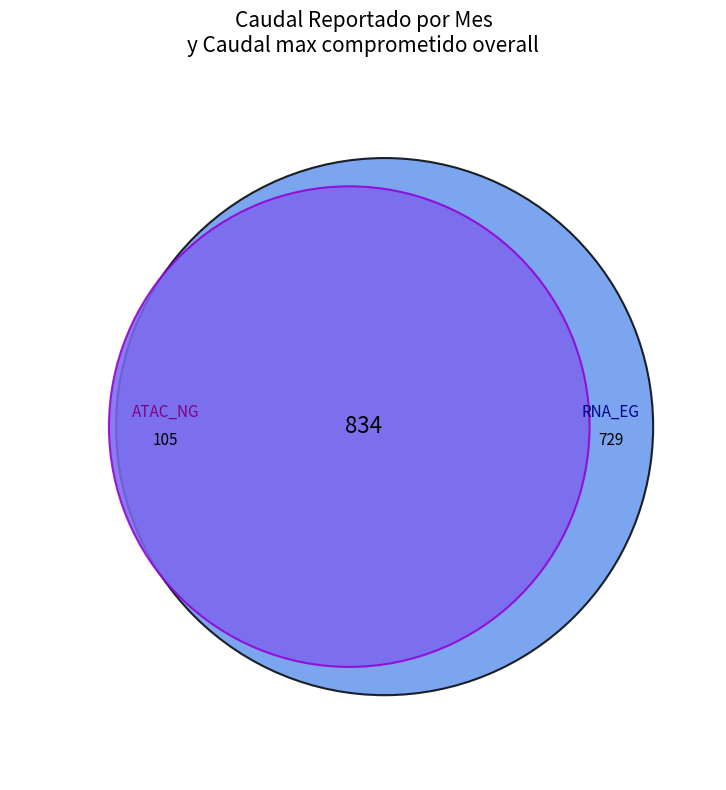

Is there any slice that represents more than half of the pie?

No